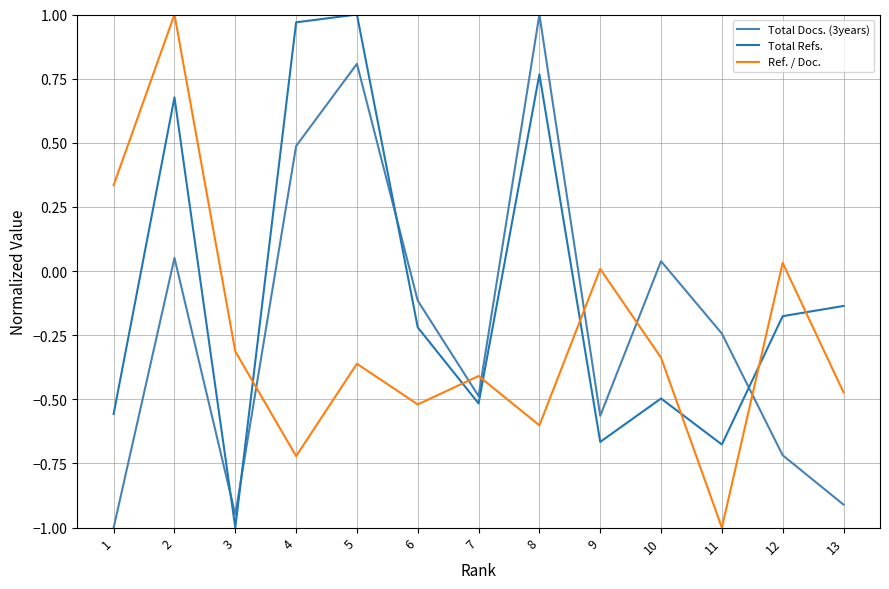

Does the chart have visible grid lines?

Yes